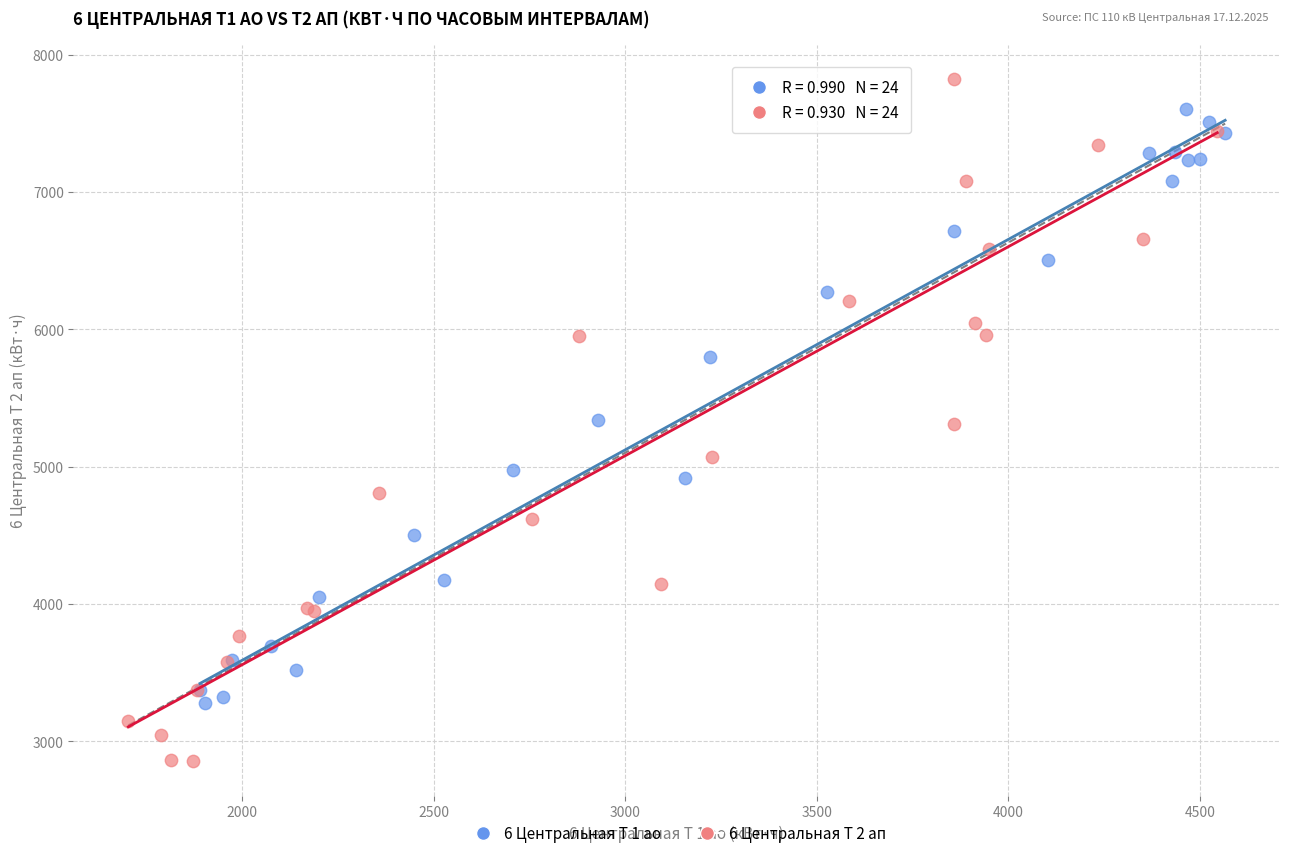

Which series reaches the minimum Y coordinate?

6 Центральная Т 2 ап